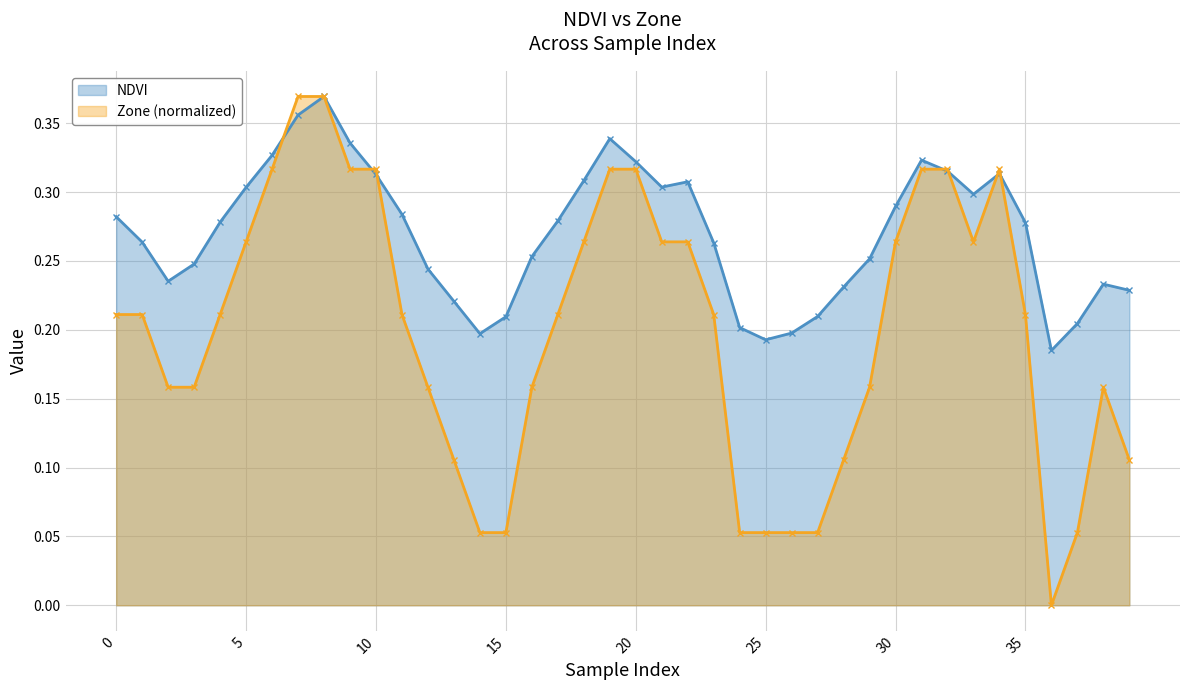

Rank the series by their maximum value, from lowest to highest.

NDVI, Zone